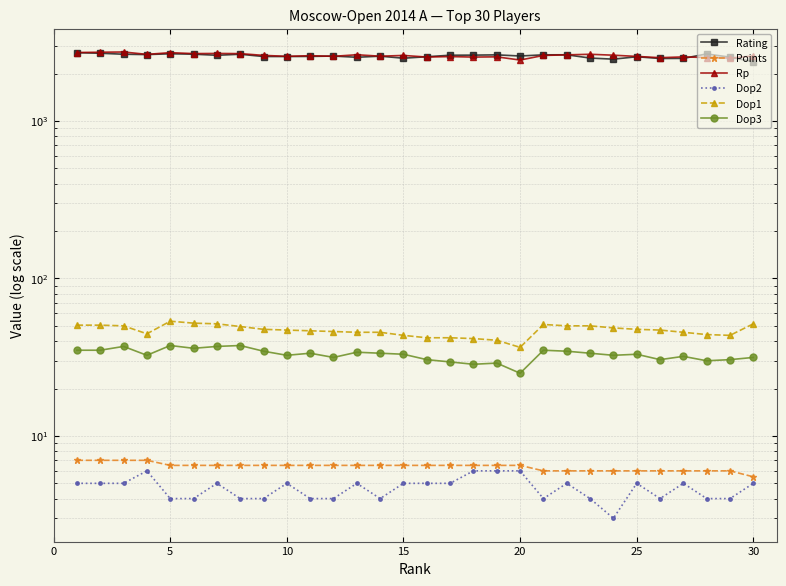

What are all the series names shown in the legend?

Rating, Points, Rp, Dop2, Dop1, Dop3